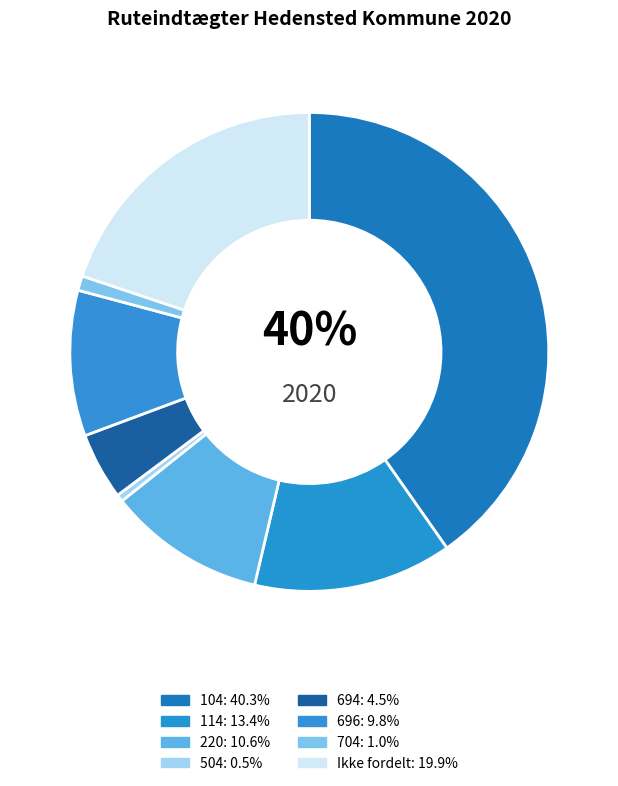

Rank the categories by value from lowest to highest.

504, 704, 694, 696, 220, 114, Ikke fordelt, 104